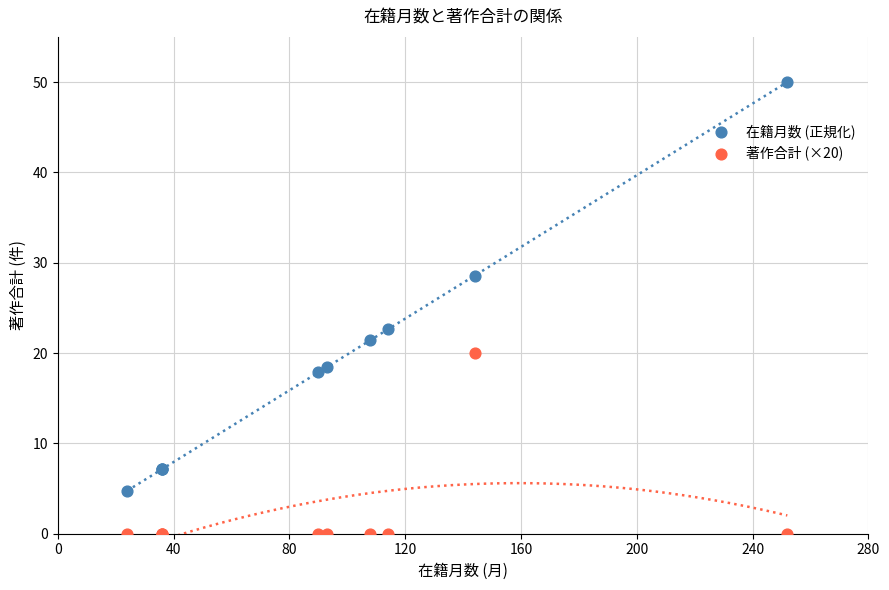

In the 在籍月数 (正規化) series, what Y value is closest to 27?

28.6